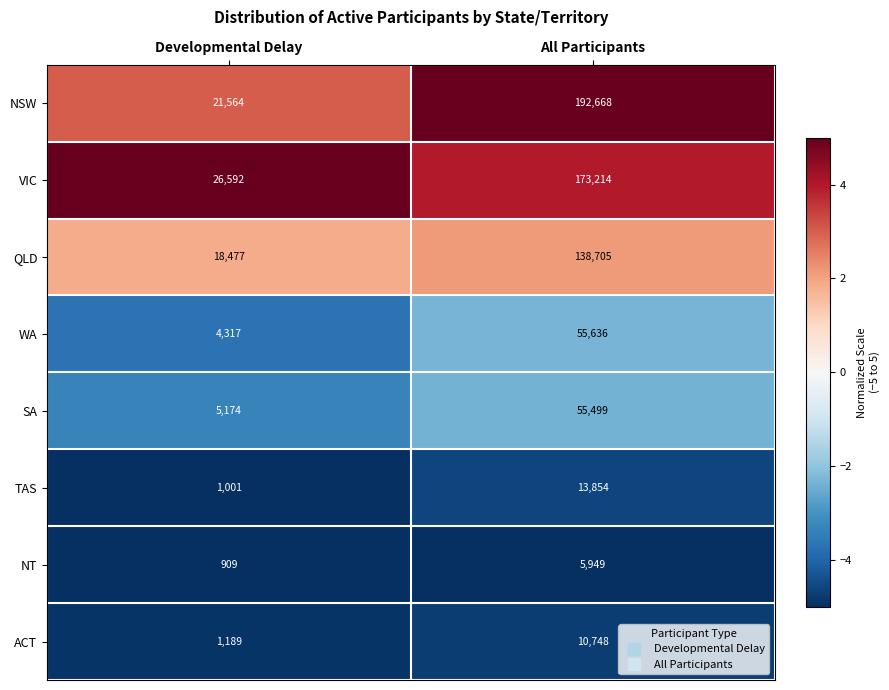

At which category is the sum across all series the highest?

All Participants